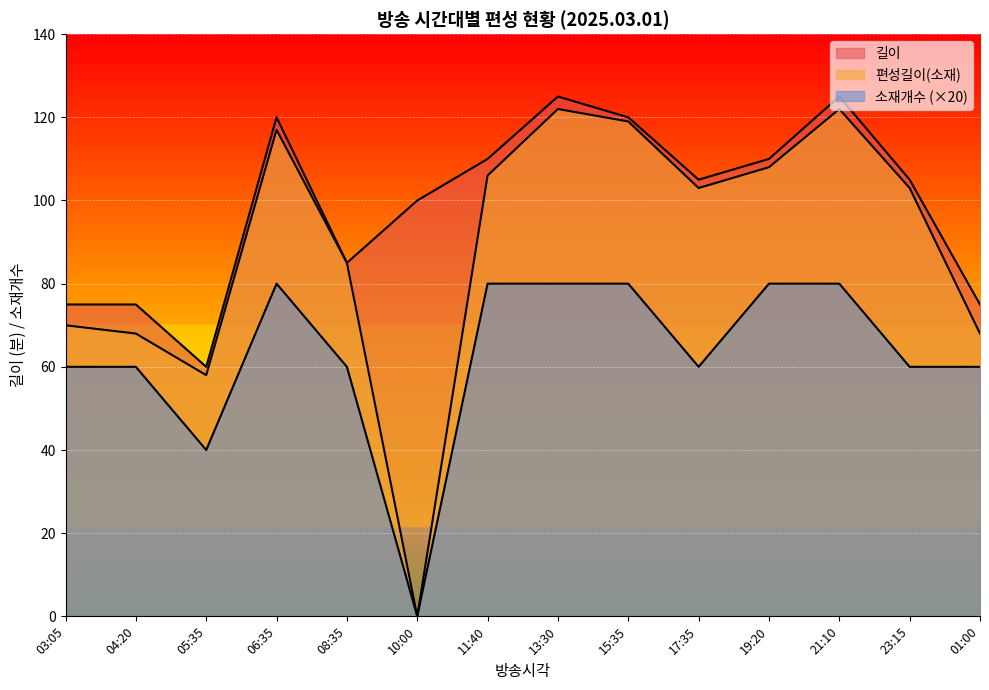

How many lines are shown in the chart?

3